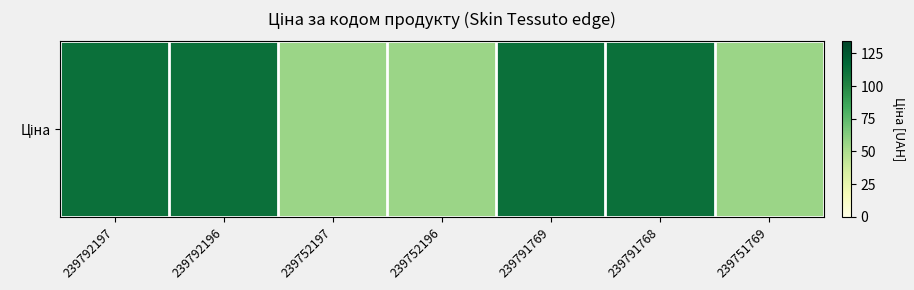

What is the greatest value displayed?

111.7